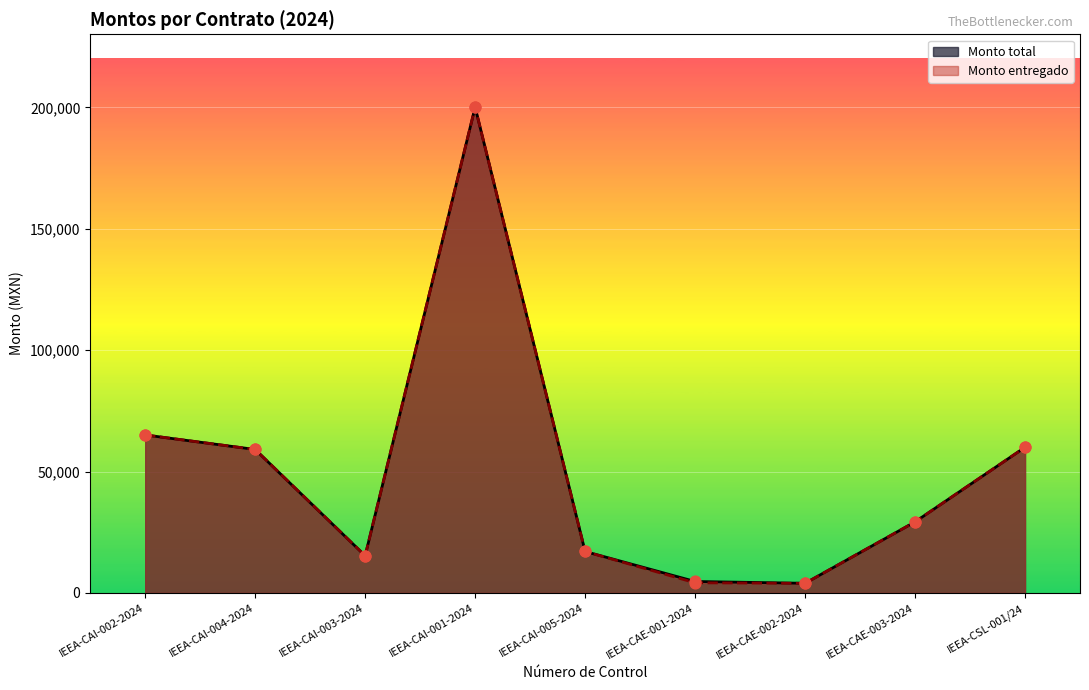

At which category is the sum across all series the highest?

IEEA-CAI-001-2024